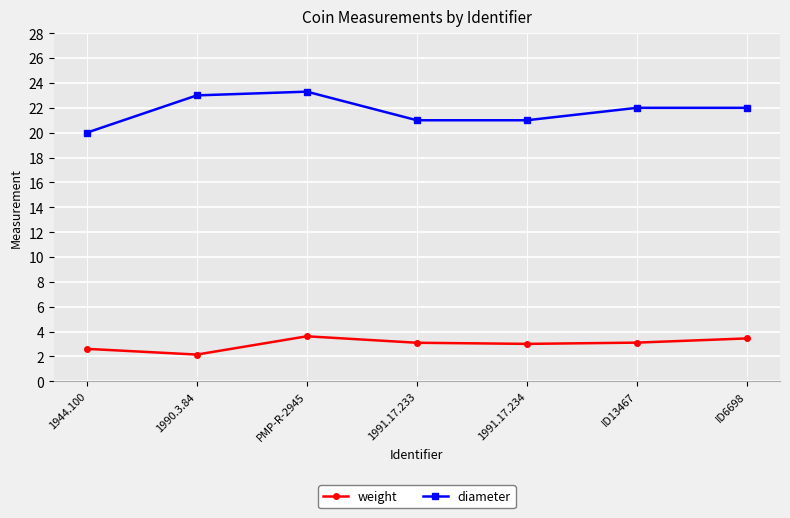

What is the label of the 3rd point from the left?

PMP-R-2945